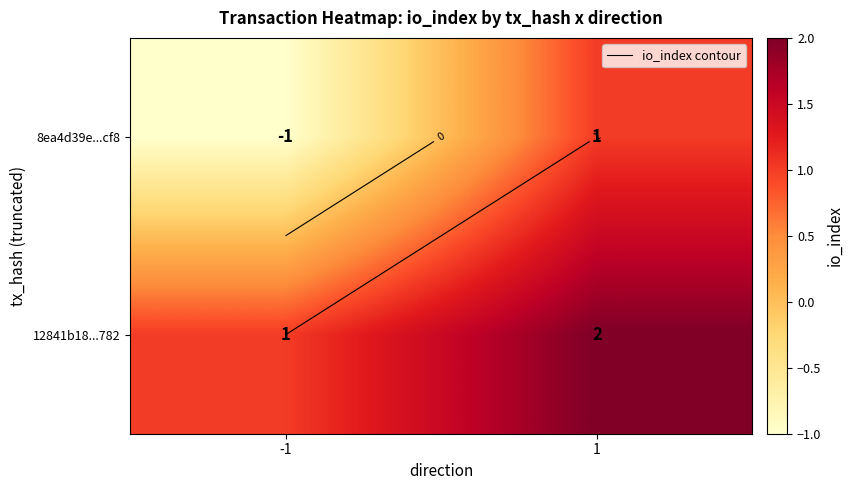

At which label does 12841b18...782 reach its minimum?

-1